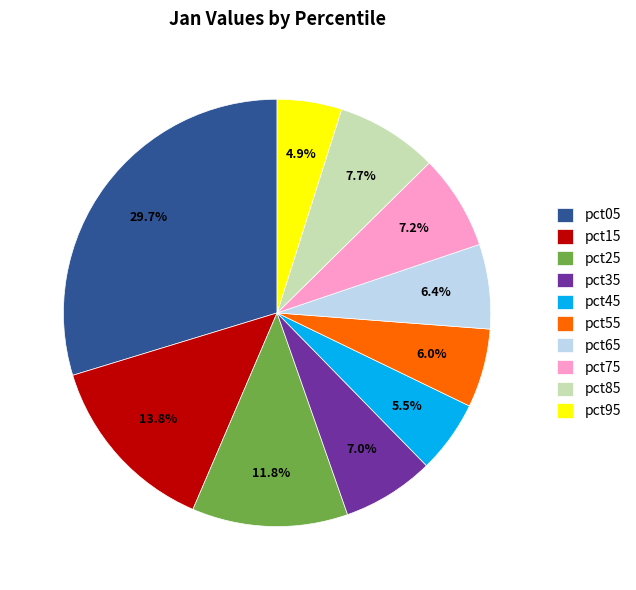

Is it true that pct85 is 8% of the pie?

True